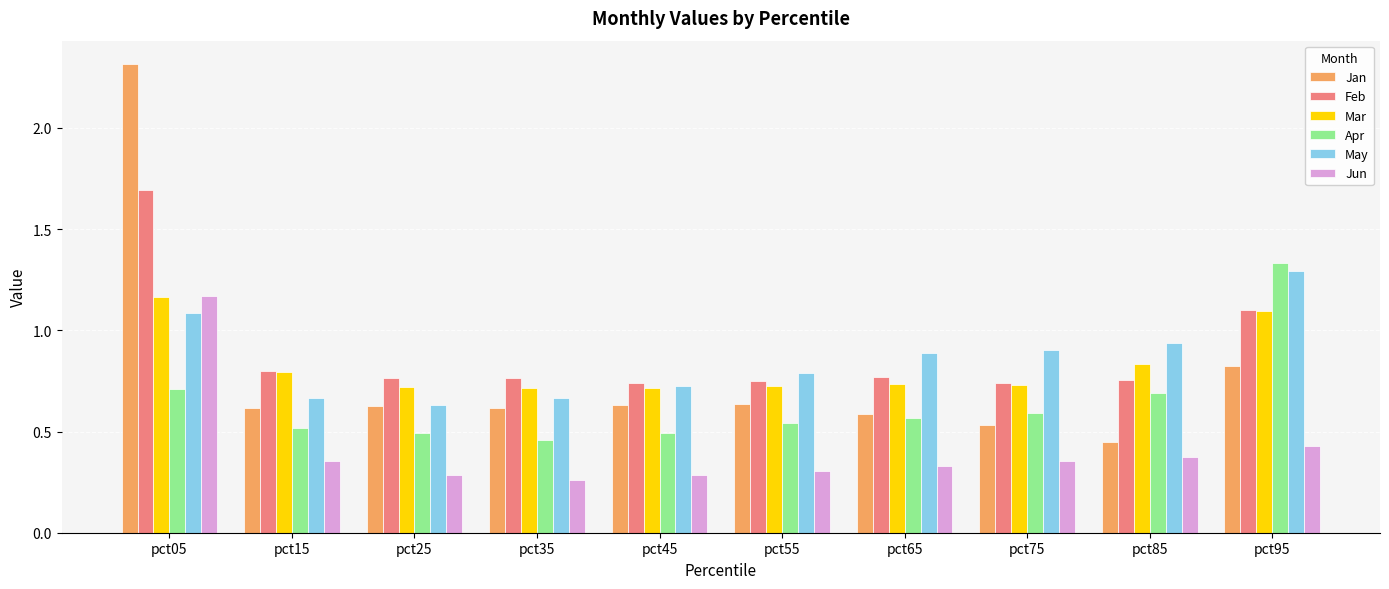

Count the Mar values in the range 0 to 1.

8